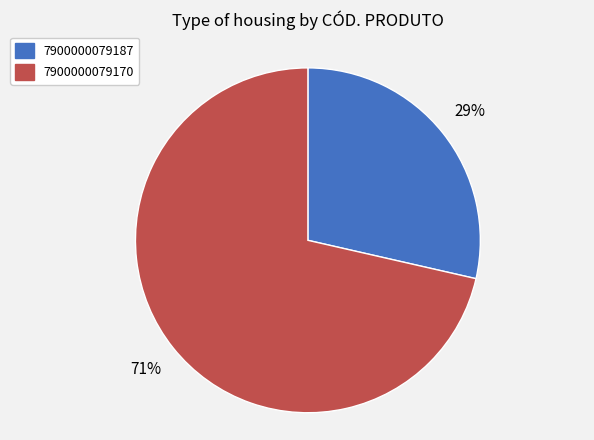

Do 7900000079170 and 7900000079187 together represent more than half of the pie?

Yes